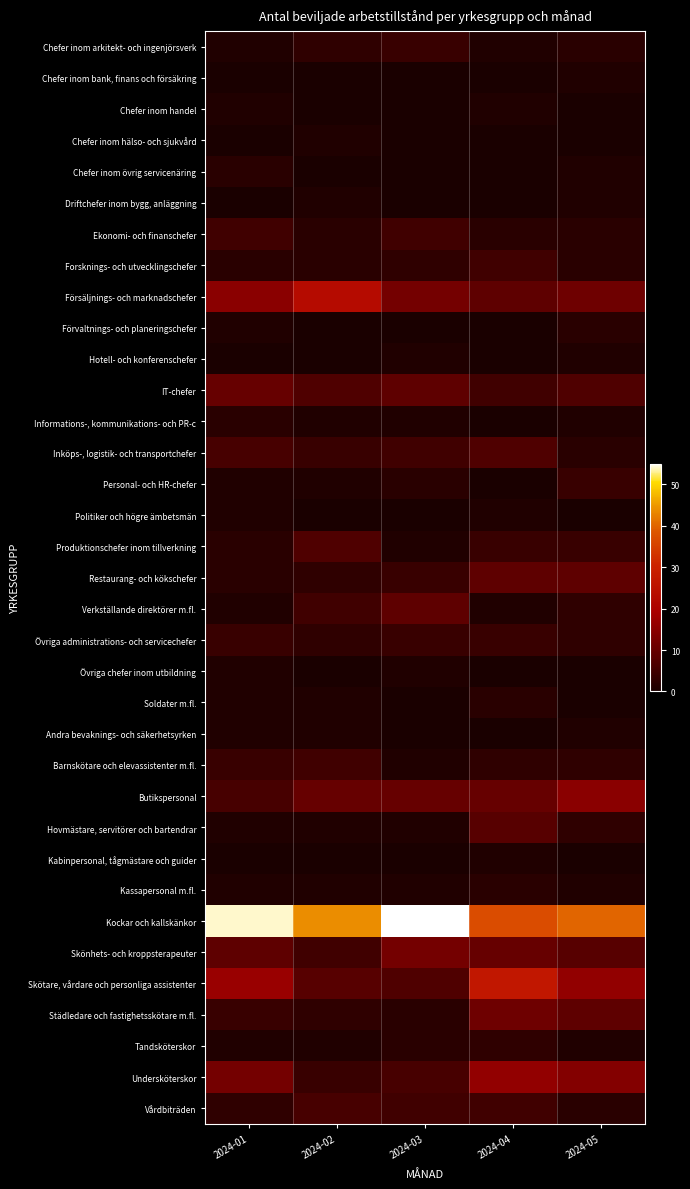

What is the spread (max minus min) of values at 2024-03?

55